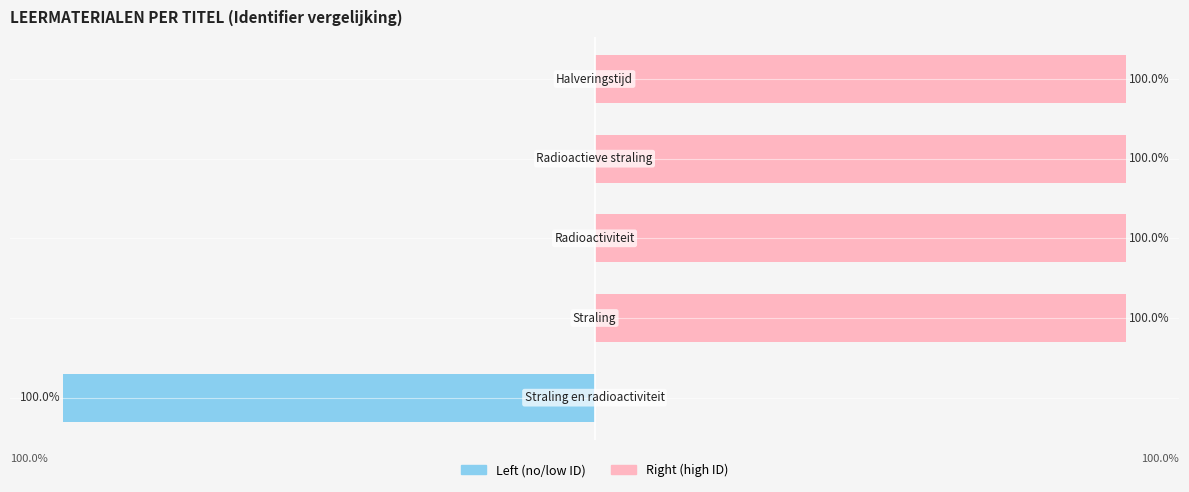

Reading left to right, extract all data points from this chart.

Identifier (normalized left): 0=-100	1=0	2=0	3=0	4=0
Identifier (normalized right): 0=0	1=100	2=100	3=100	4=100